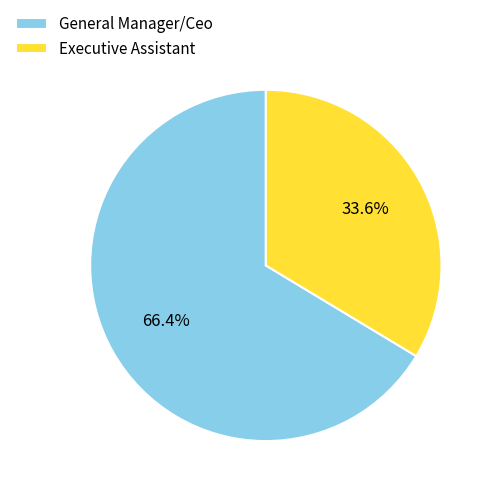

To the nearest percent, what is the difference between the Executive Assistant and General Manager/Ceo slice percentages?

33%